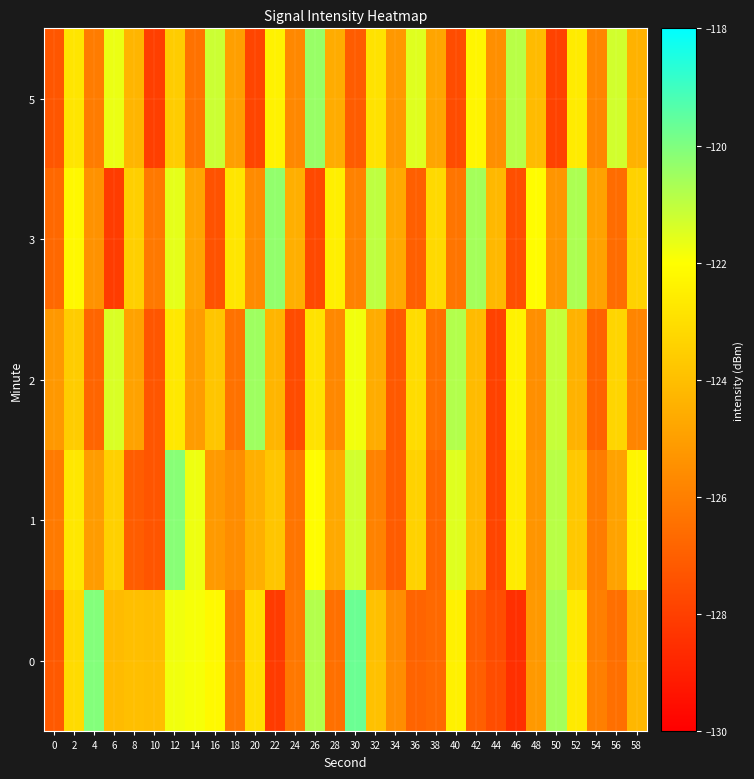

Which has a higher value, 48 or 20?

20